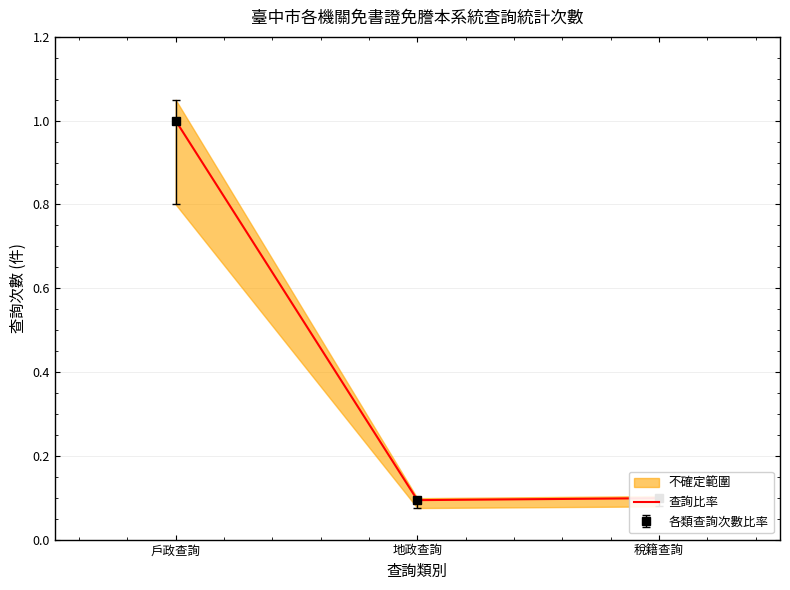

What is the ratio of the value at 地政查詢 to the value at 戶政查詢?

0.1